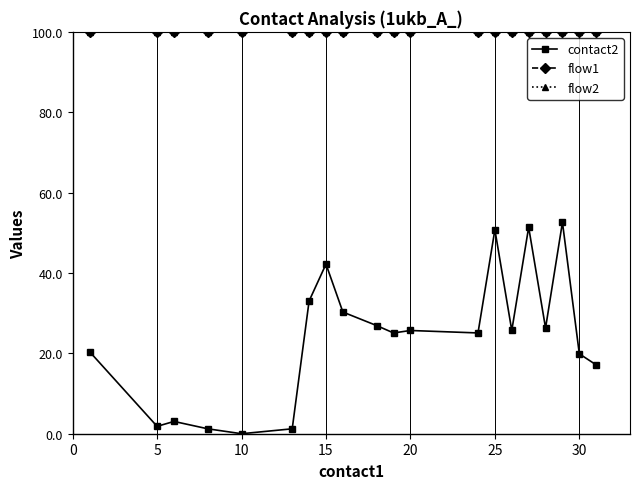

What is the value of the contact2 point at the 4th from the left?

1.2